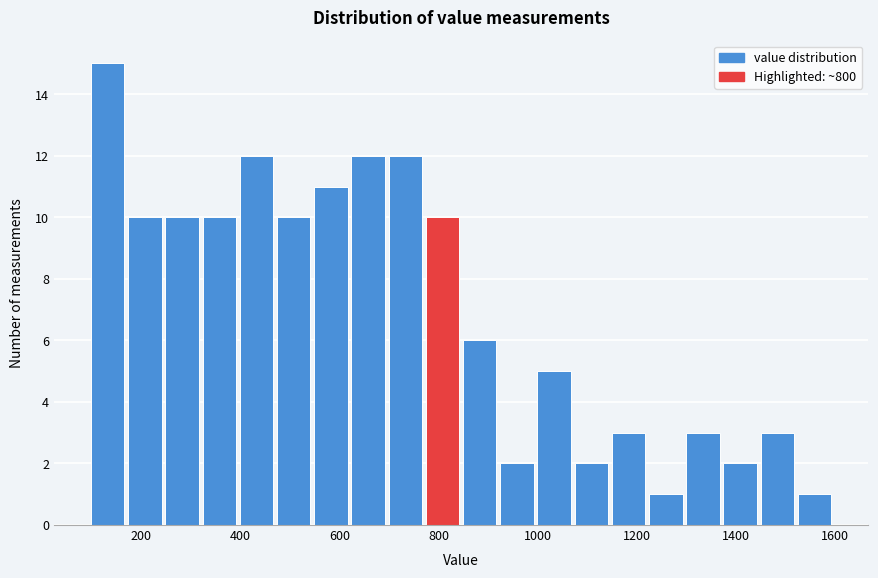

Around what value on the x-axis is the tallest bar? Give the approximate position of its centre, as read against the axis.

140